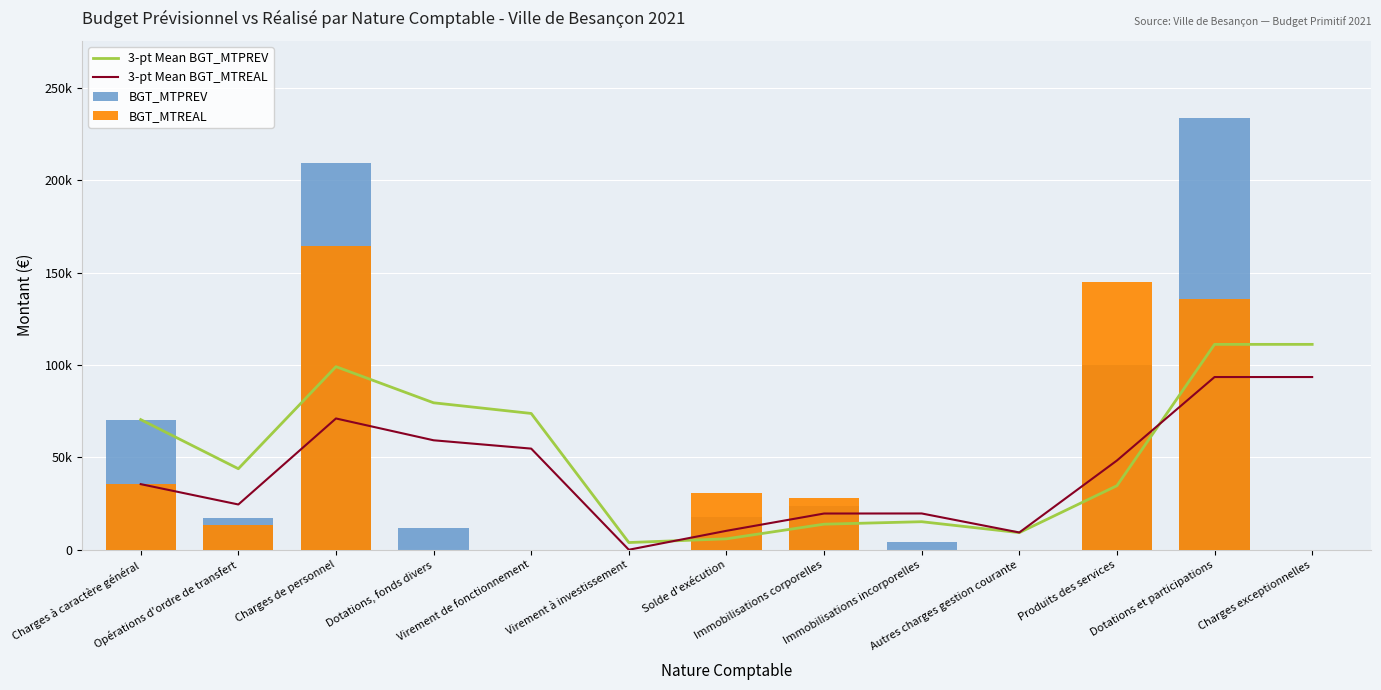

Reading left to right, extract all data points from this chart.

3-pt Mean BGT_MTPREV: Charges à caractère général=70475.0	Opérations d'ordre de transfert=43892.5	Charges de personnel=99134.3	Dotations, fonds divers=79579.1	Virement de fonctionnement=73809.1	Virement à investissement=3936.5	Solde d'exécution=5947.9	Immobilisations corporelles=13879.6	Immobilisations incorporelles=15212.9	Autres charges gestion courante=9298.3	Produits des services=34700.0	Dotations et participations=111200.7	Charges exceptionnelles=111200.3
3-pt Mean BGT_MTREAL: Charges à caractère général=35552.1	Opérations d'ordre de transfert=24541.8	Charges de personnel=71095.8	Dotations, fonds divers=59287.0	Virement de fonctionnement=54776.5	Virement à investissement=41.9	Solde d'exécution=10289.8	Immobilisations corporelles=19644.0	Immobilisations incorporelles=19677.0	Autres charges gestion courante=9387.2	Produits des services=48340.3	Dotations et participations=93521.5	Charges exceptionnelles=93521.5
BGT_MTPREV: Charges à caractère général=70475.0	Opérations d'ordre de transfert=17310.0	Charges de personnel=209618.0	Dotations, fonds divers=11809.4	Virement de fonctionnement=0.0	Virement à investissement=0.0	Solde d'exécution=17843.7	Immobilisations corporelles=23795.0	Immobilisations incorporelles=4000.0	Autres charges gestion courante=100.0	Produits des services=100000.0	Dotations et participations=233502.0	Charges exceptionnelles=99.0
BGT_MTREAL: Charges à caractère général=35552.1	Opérations d'ordre de transfert=13531.5	Charges de personnel=164204.0	Dotations, fonds divers=125.6	Virement de fonctionnement=0.0	Virement à investissement=0.0	Solde d'exécution=30869.3	Immobilisations corporelles=28062.7	Immobilisations incorporelles=99.0	Autres charges gestion courante=0.0	Produits des services=144922.0	Dotations et participations=135642.4	Charges exceptionnelles=0.0